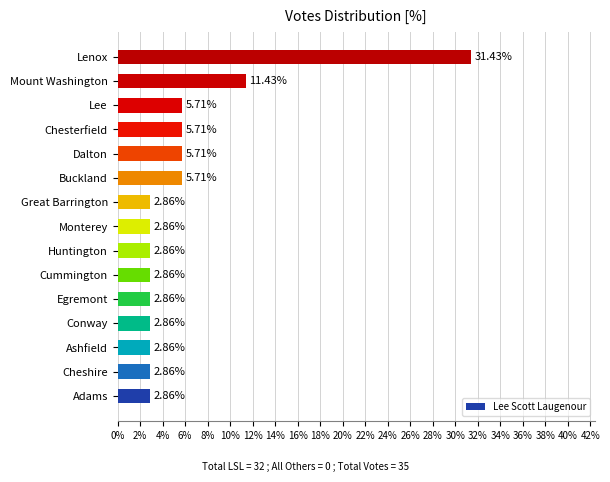

What is the sum of all values?

91.4